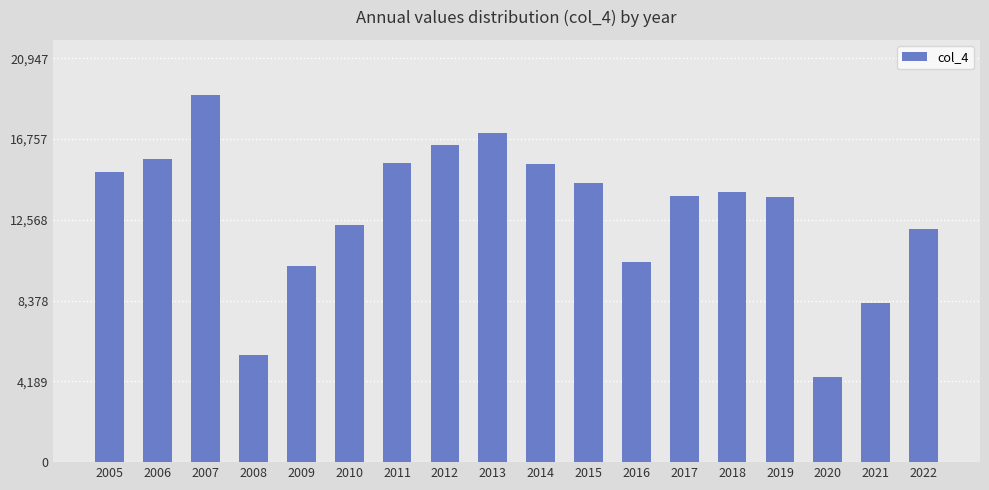

What is the approximate value at 2008?

5546